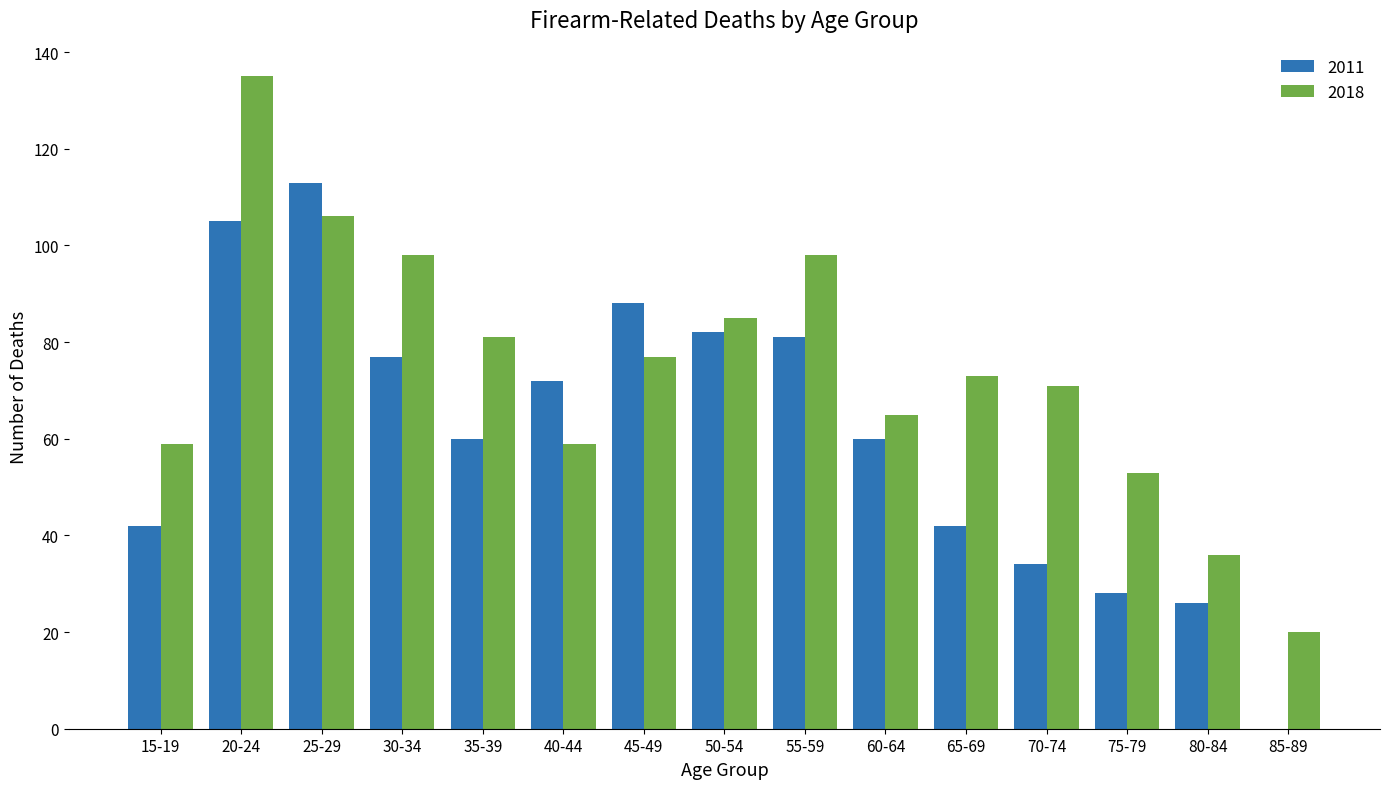

Reading right to left, extract all data points from this chart.

2011: 0	26	28	34	42	60	81	82	88	72	60	77	113	105	42
2018: 20	36	53	71	73	65	98	85	77	59	81	98	106	135	59